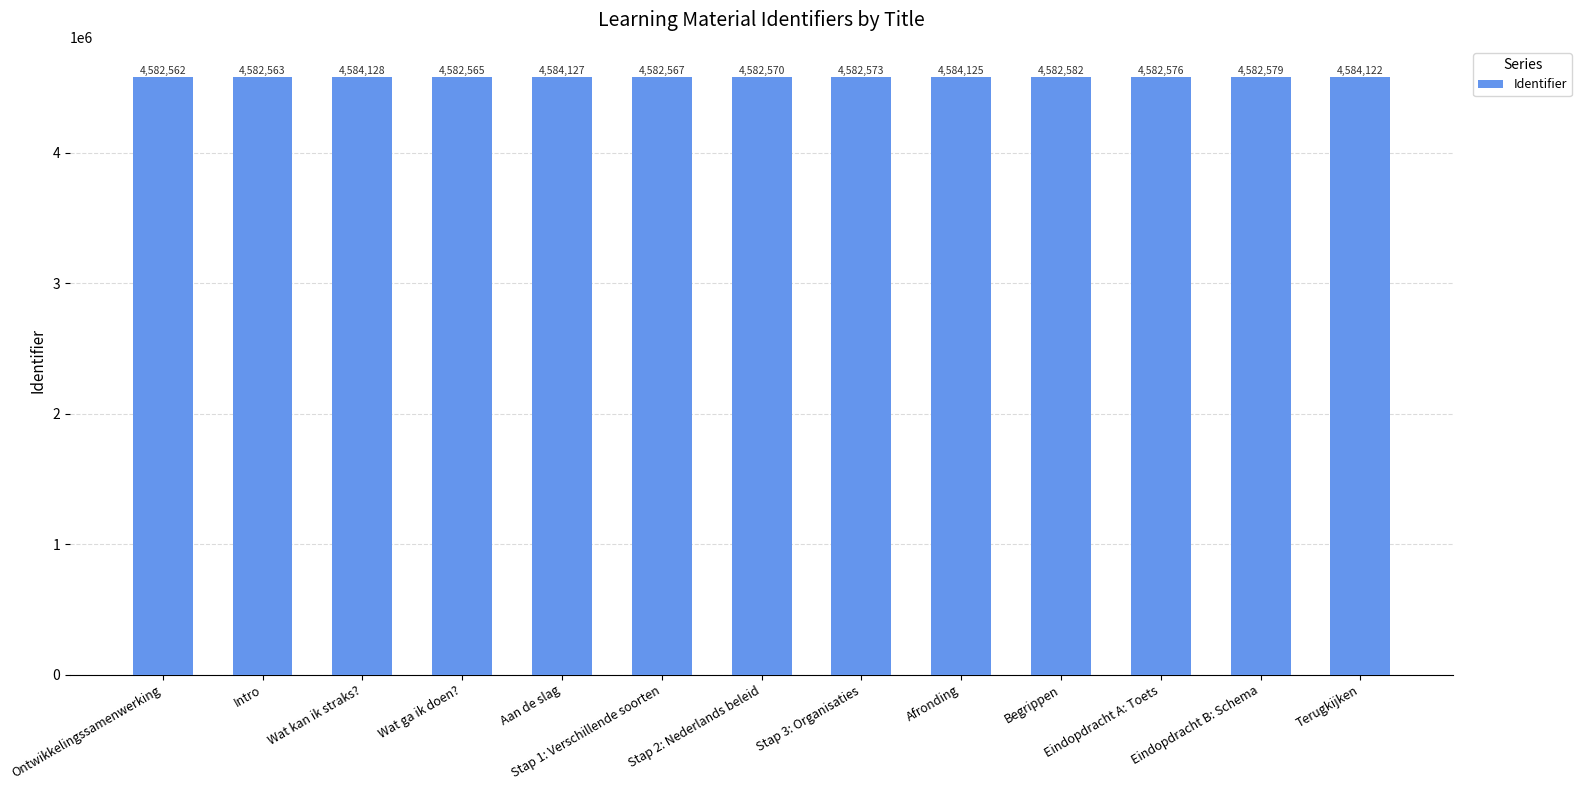

List the labels in order of value, smallest first.

Ontwikkelingssamenwerking, Intro, Wat ga ik doen?, Stap 1: Verschillende soorten, Stap 2: Nederlands beleid, Stap 3: Organisaties, Eindopdracht A: Toets, Eindopdracht B: Schema, Begrippen, Terugkijken, Afronding, Aan de slag, Wat kan ik straks?